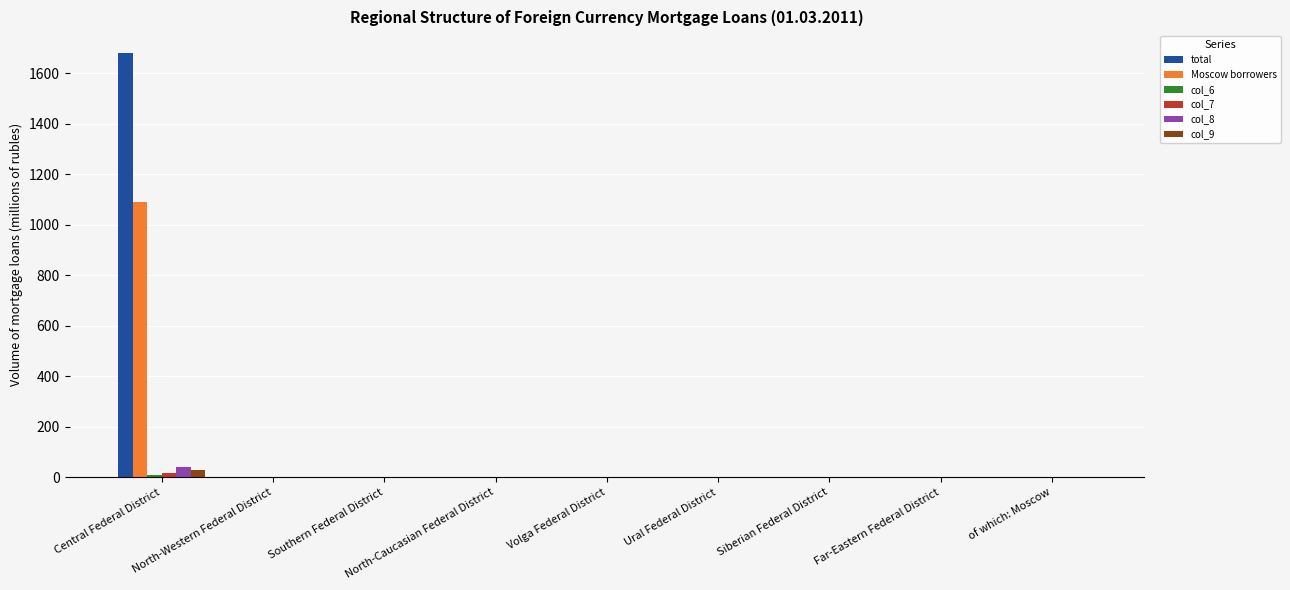

At which category is the sum across all series the highest?

Central Federal District